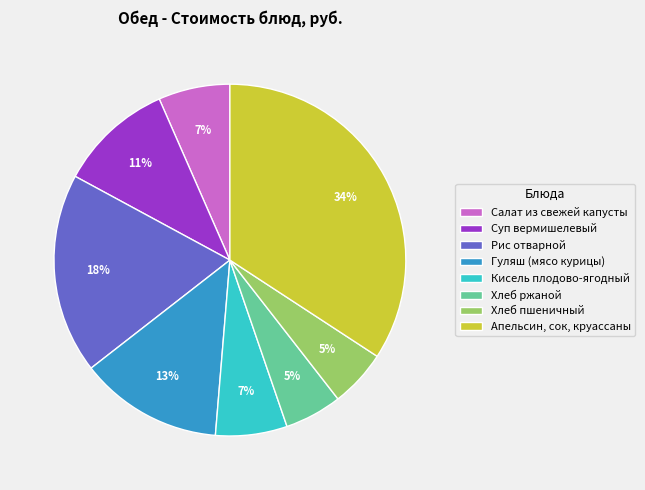

To the nearest percent, what portion does Салат из свежей капусты represent?

7%